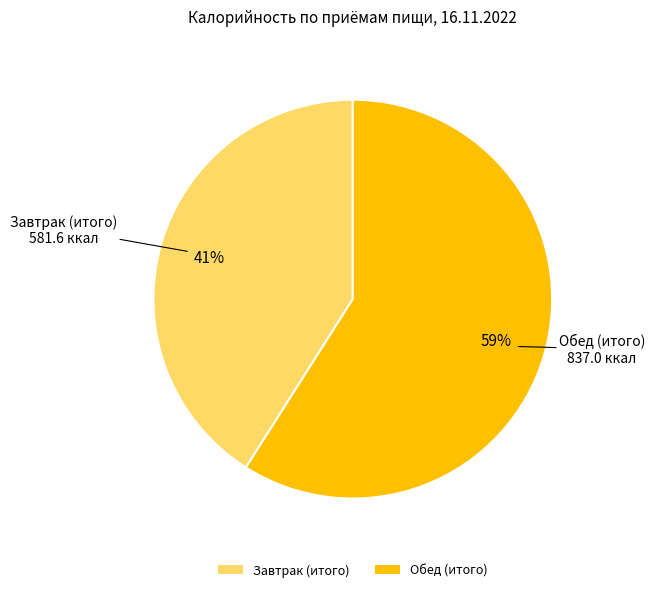

Approximately how many times larger is the value at Завтрак (итого) compared to Обед (итого)?

0.7